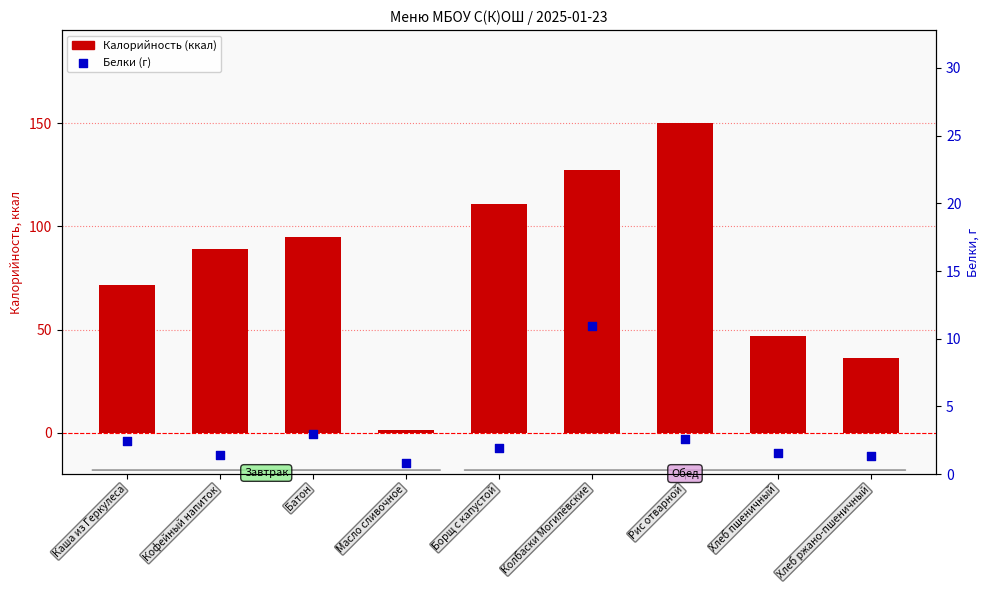

Is the value of Калорийность (ккал) at Масло сливочное greater than the value of Белки (г) at Кофейный напиток?

Yes